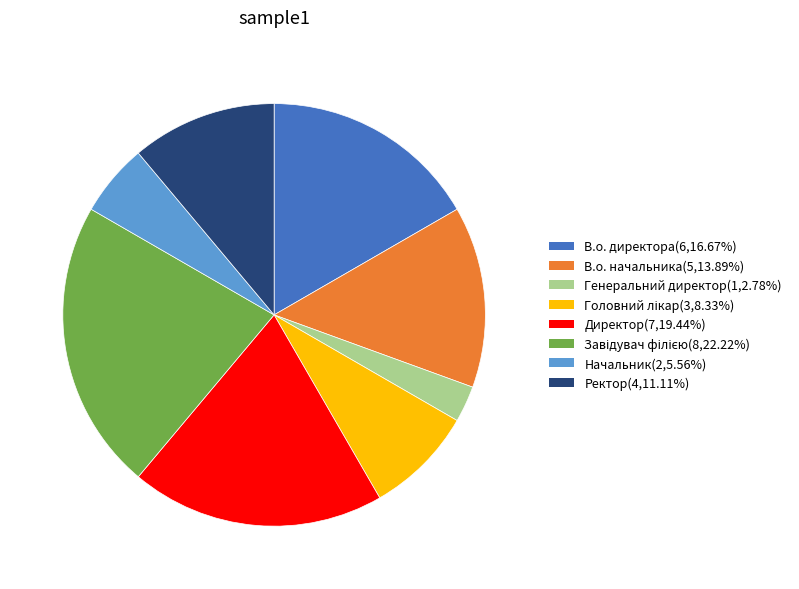

Combined, do В.о. директора(6,16.67%) and Начальник(2,5.56%) account for over 50%?

No